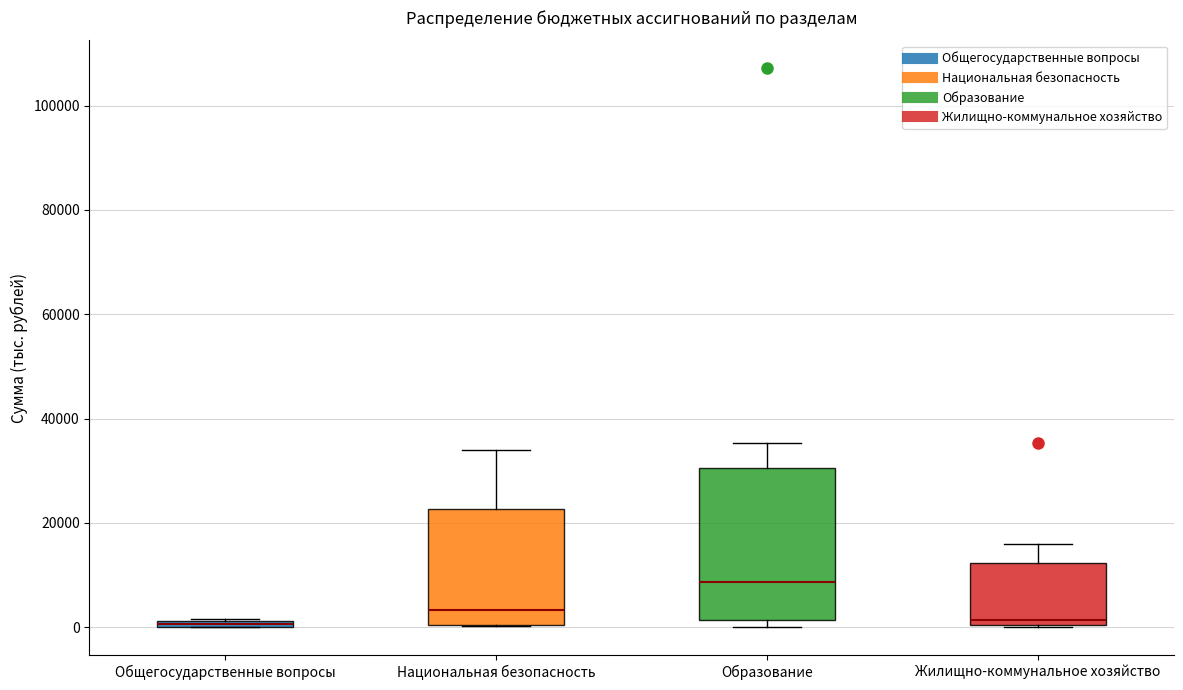

Where is the lower edge of the box for Общегосударственные вопросы on the y-axis? The values are not printed on the chart, so give them approximately, as read against the axis.

0